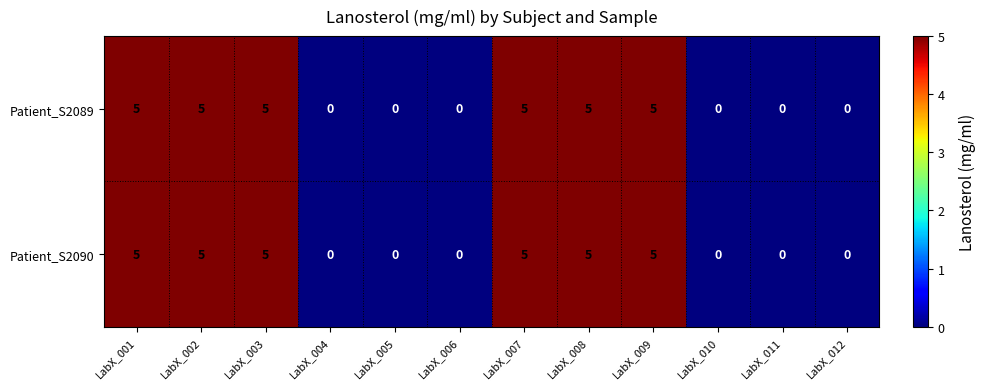

How many data points does each series have?

12